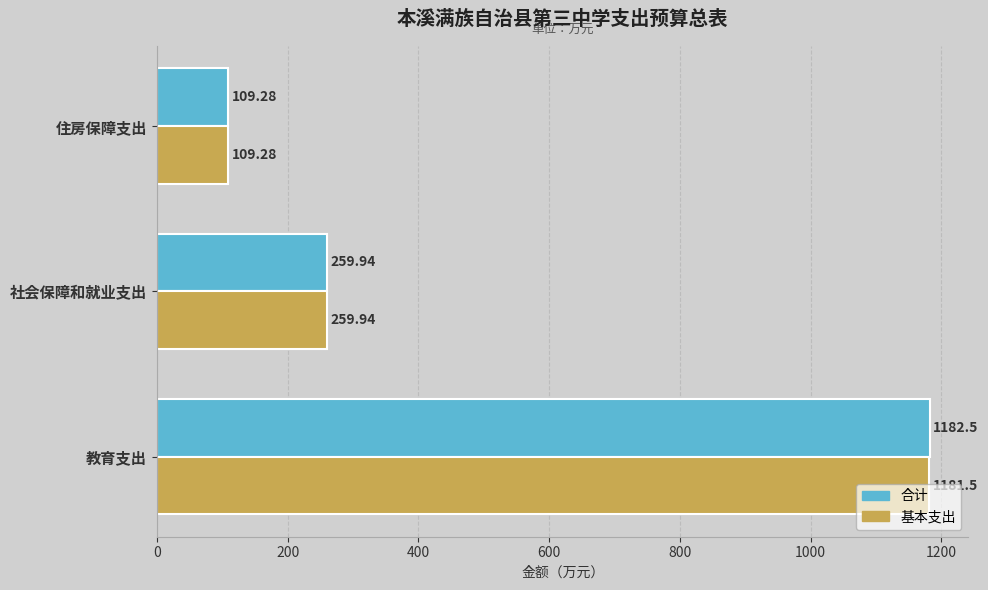

Rank the categories by 合计 value from lowest to highest.

住房保障支出, 社会保障和就业支出, 教育支出